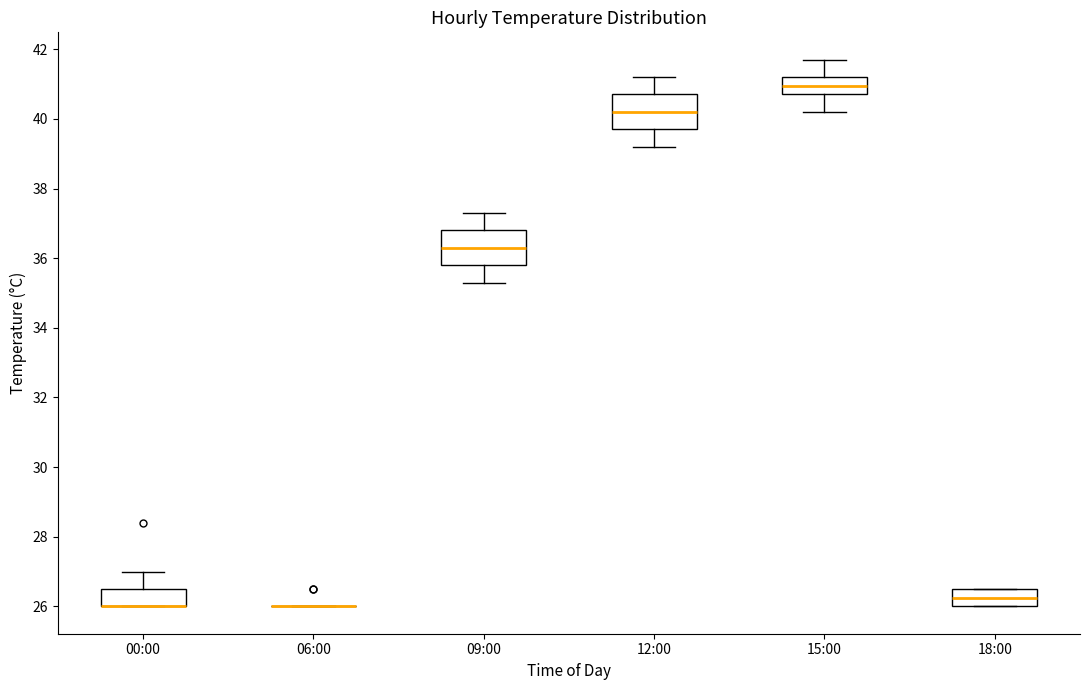

Reading left to right, transcribe this box plot: for each box, give where its median line is, the range the box spans, and where its two whiskers end, as read against the y-axis. The values are not printed on the chart, so give them approximately, as read against the axis.

00:00: median 26.0 (drawn on the box's lower edge), box 26.0 to 26.6, whiskers 26.0 to 27.0
06:00: box collapsed to a line at 26.0, whiskers 26.0 to 26.0
09:00: median 36.4, box 35.8 to 36.8, whiskers 35.4 to 37.4
12:00: median 40.2, box 39.8 to 40.8, whiskers 39.2 to 41.2
15:00: median 41.0, box 40.8 to 41.2, whiskers 40.2 to 41.8
18:00: median 26.2, box 26.0 to 26.6, whiskers 26.0 to 26.6